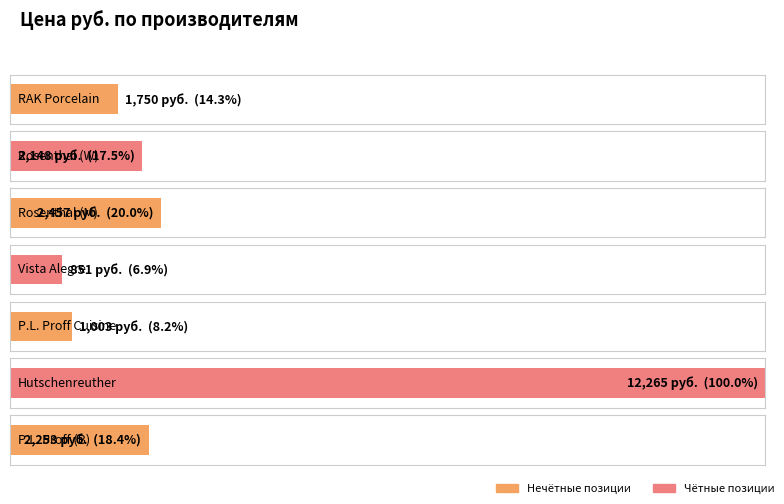

What is the average value?

3246.6